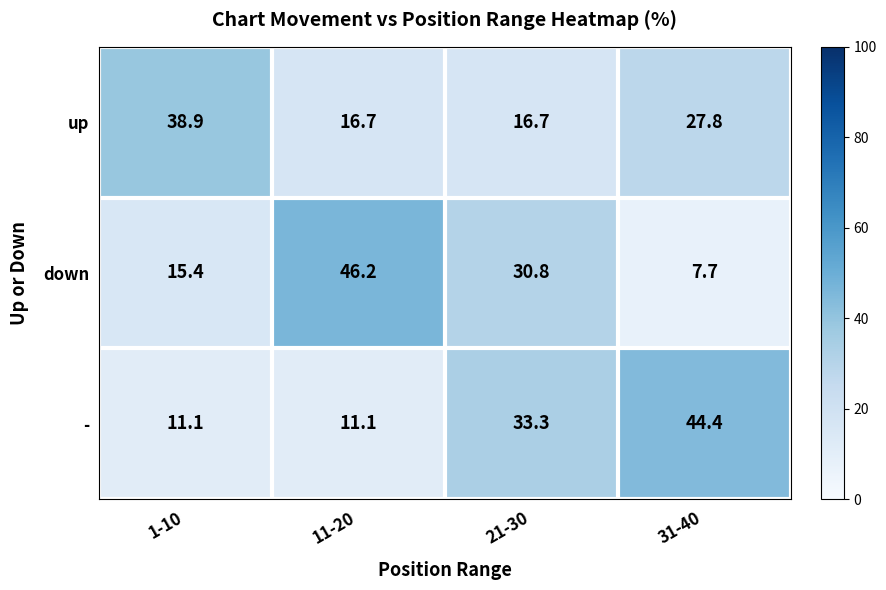

At which label is down closest to 26?

21-30